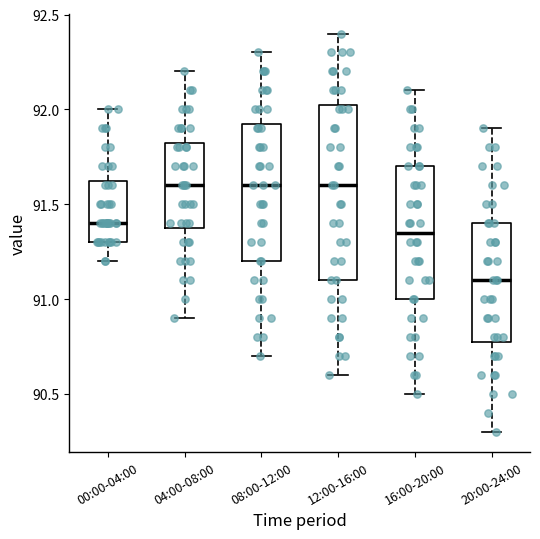

Which box's median line is the lowest?

20:00-24:00